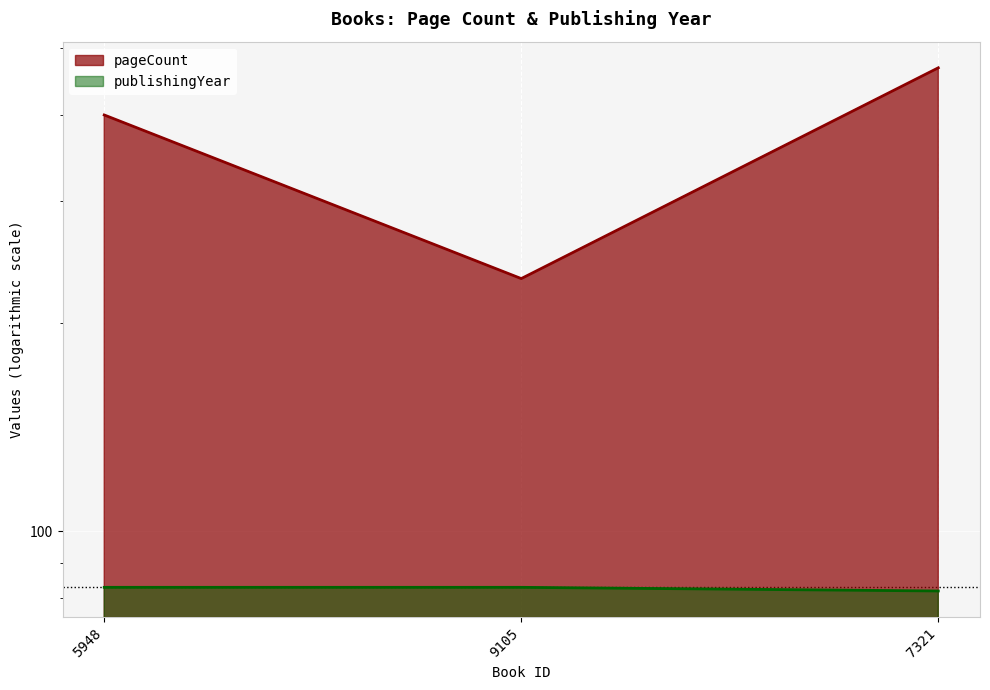

How many pageCount values are between 232 and 468?

3